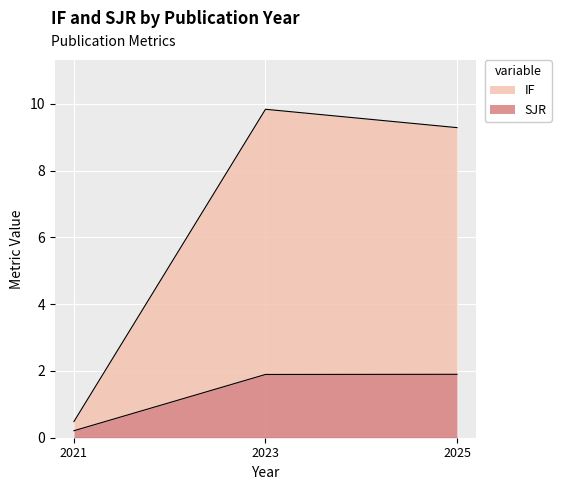

At which category is the sum across all series the highest?

2023